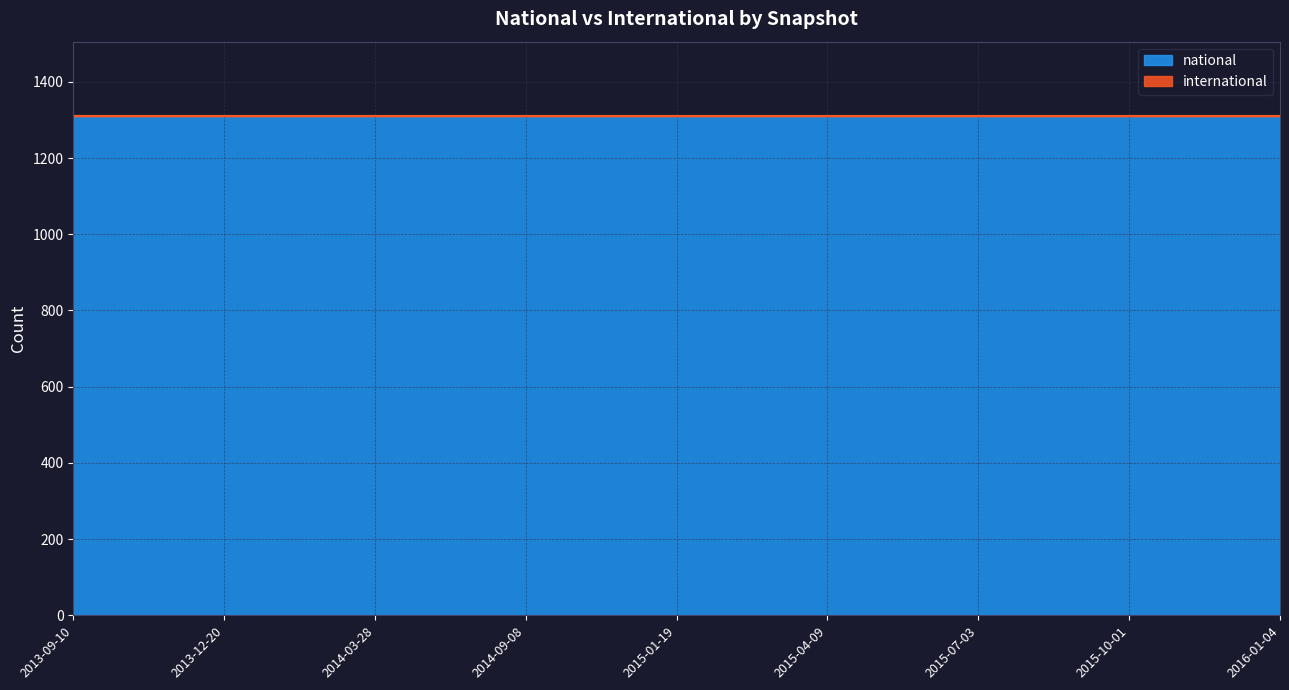

Which series has the largest total across all categories?

national